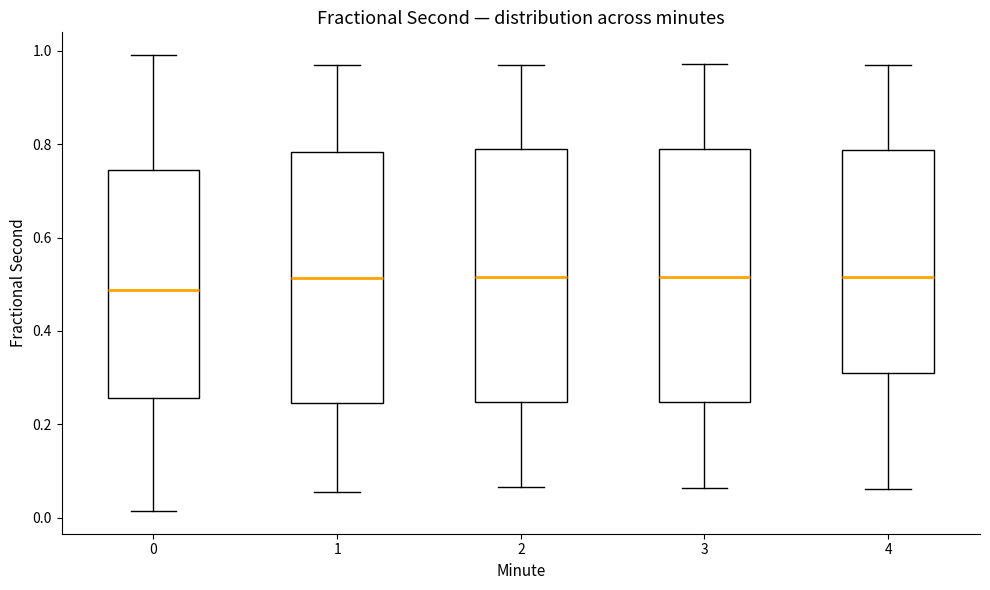

Reading left to right, read every box against the y-axis: the position of its median line, the range the box covers, and the ends of its whiskers. The values are not printed on the chart, so give them approximately, as read against the axis.

0: median 0.48, box 0.26 to 0.74, whiskers 0.02 to 1.00
1: median 0.52, box 0.24 to 0.78, whiskers 0.06 to 0.98
2: median 0.52, box 0.24 to 0.78, whiskers 0.06 to 0.96
3: median 0.52, box 0.24 to 0.78, whiskers 0.06 to 0.98
4: median 0.52, box 0.30 to 0.78, whiskers 0.06 to 0.96